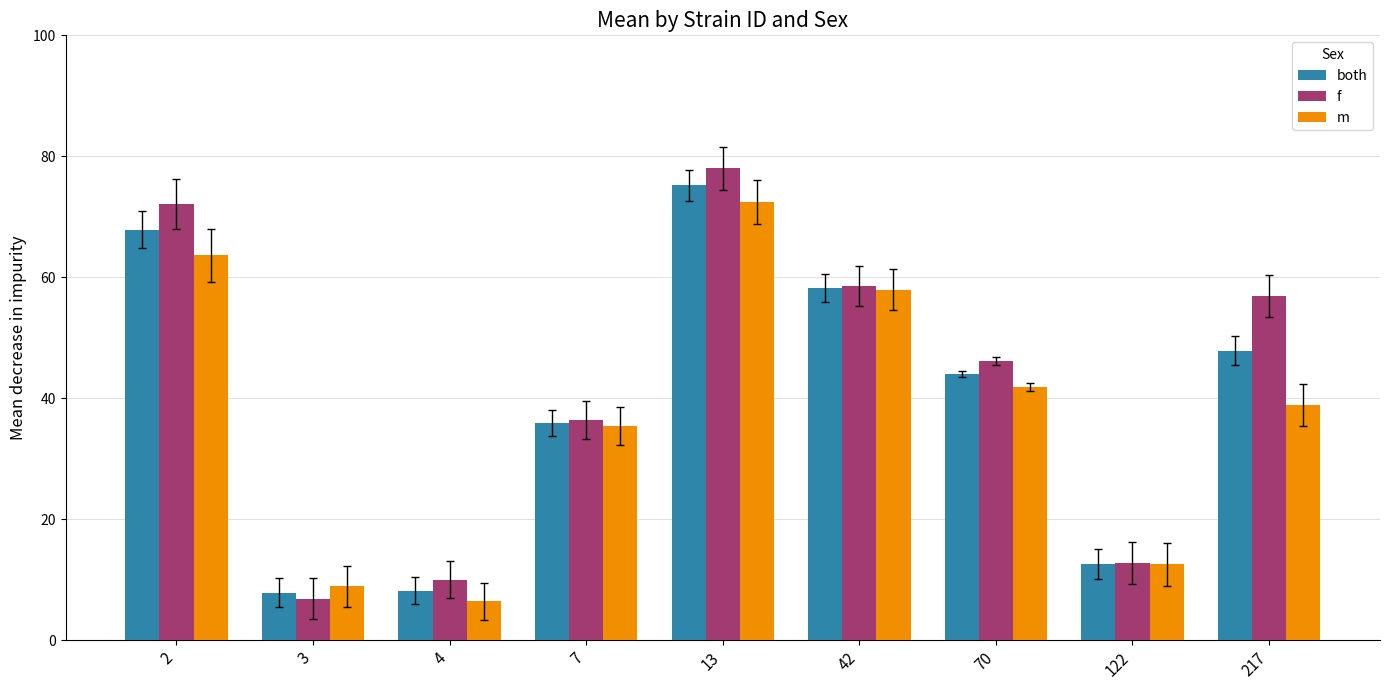

At which label is m closest to 39?

217